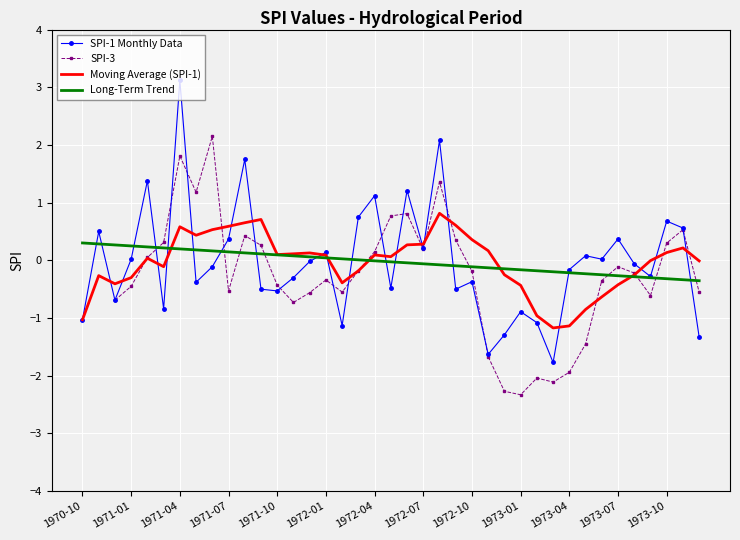

How many interior local valleys does the Moving Average (SPI-1) series have?

7